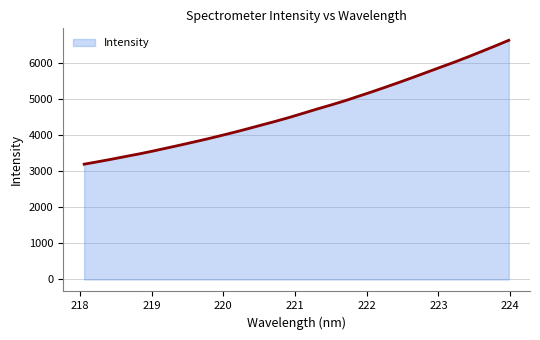

What is the smallest value displayed?

3199.7